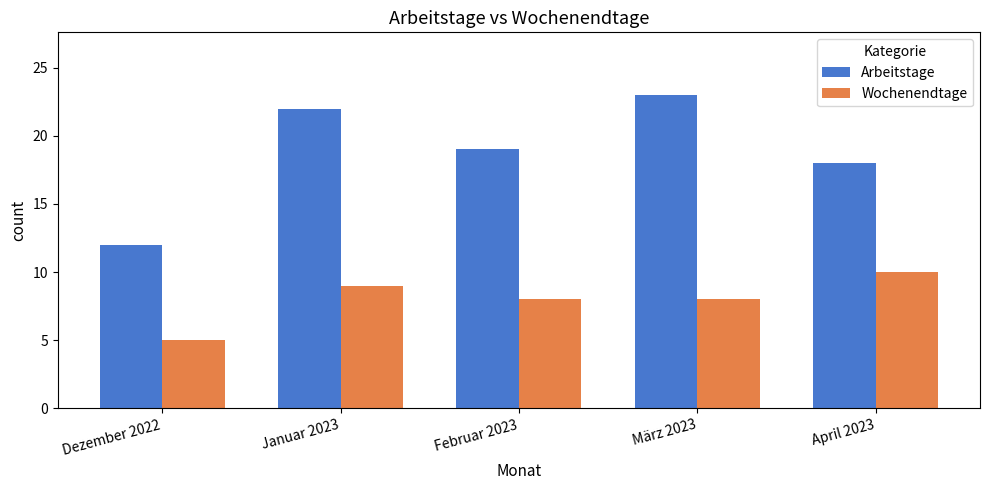

What is the sum of all Arbeitstage values?

94